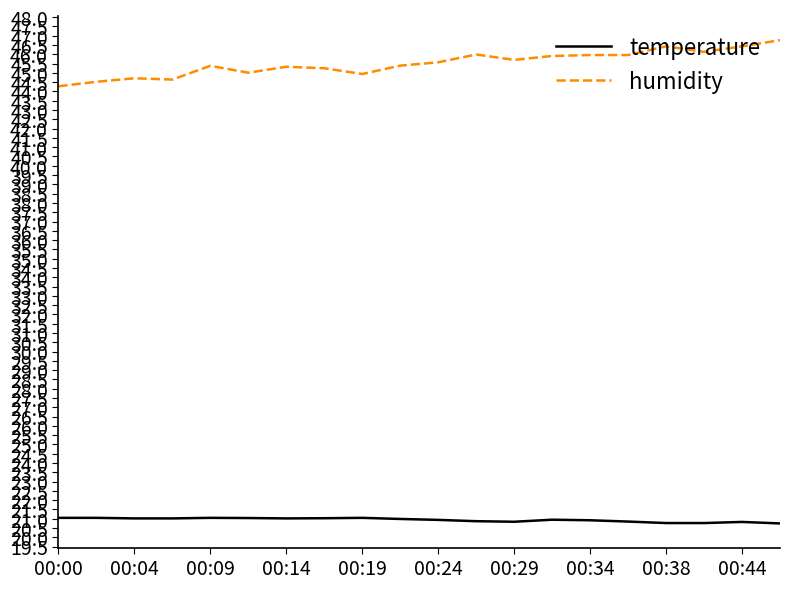

What is the lowest value of the humidity series?

44.3